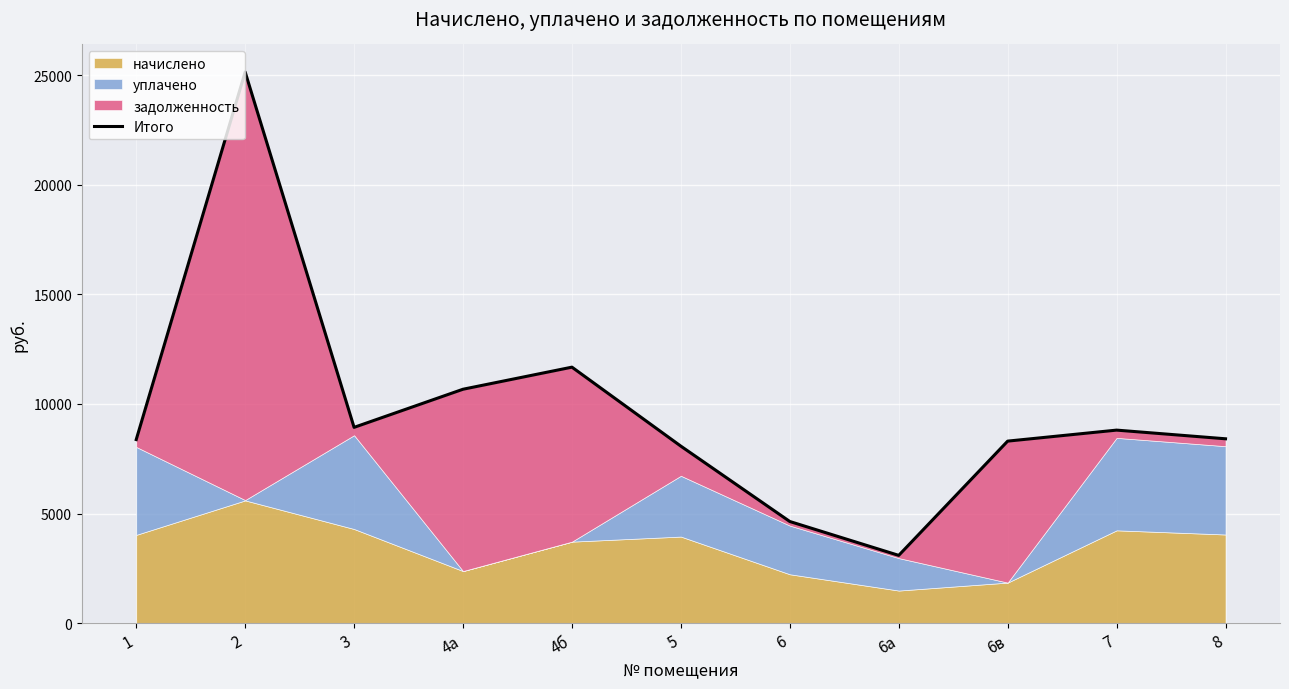

What position from the left is 2?

2